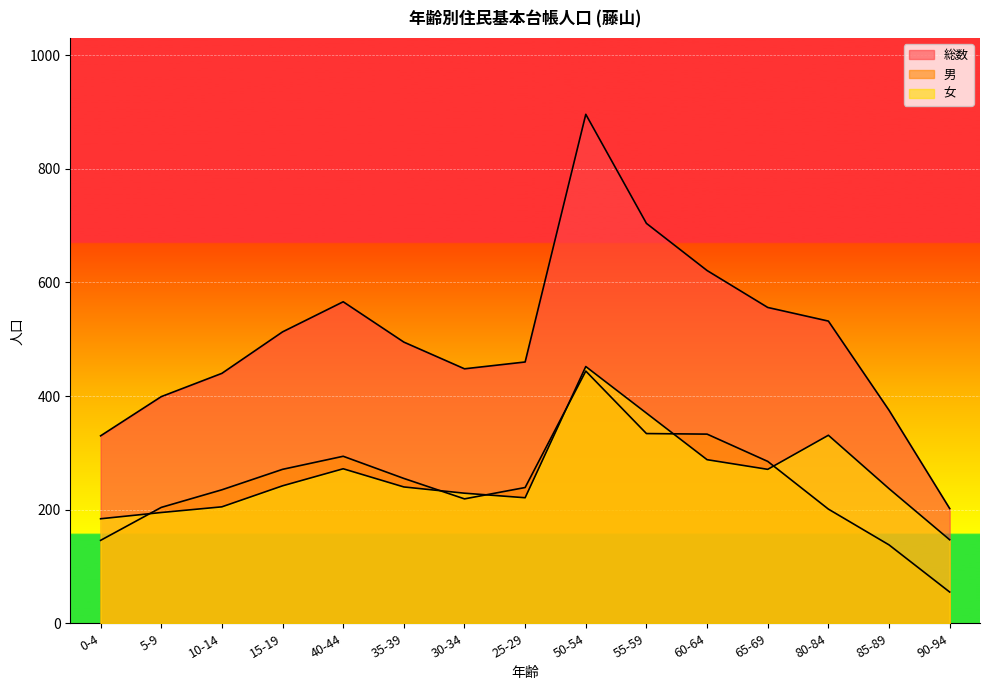

What are all the series names shown in the legend?

総数, 男, 女